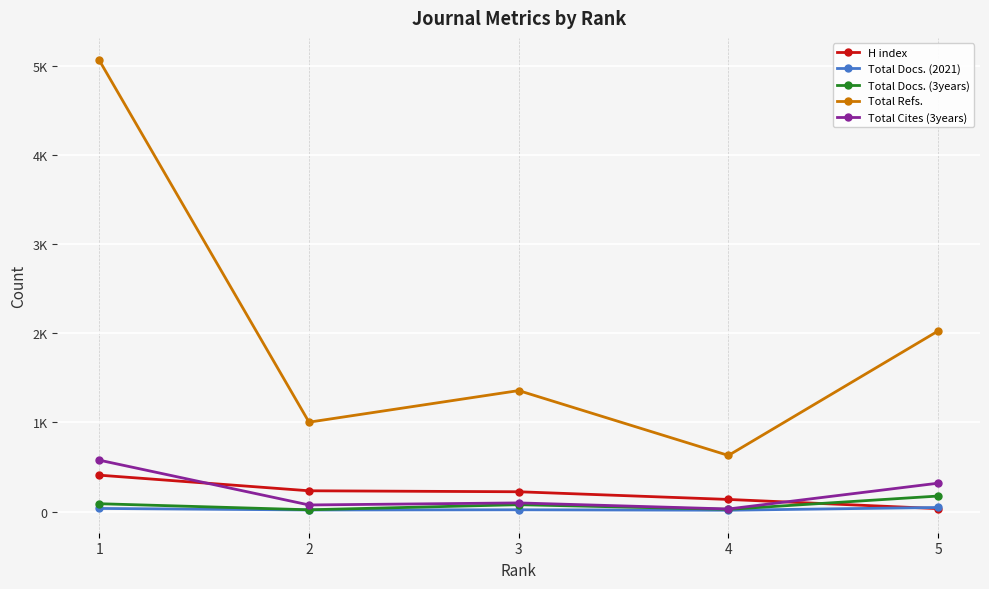

Reading right to left, extract all data points from this chart.

H index: 5=34	4=137	3=223	2=234	1=409
Total Docs. (2021): 5=47	4=16	3=21	2=19	1=36
Total Docs. (3years): 5=175	4=26	3=78	2=21	1=89
Total Refs.: 5=2025	4=630	3=1357	2=1003	1=5058
Total Cites (3years): 5=319	4=30	3=98	2=75	1=577